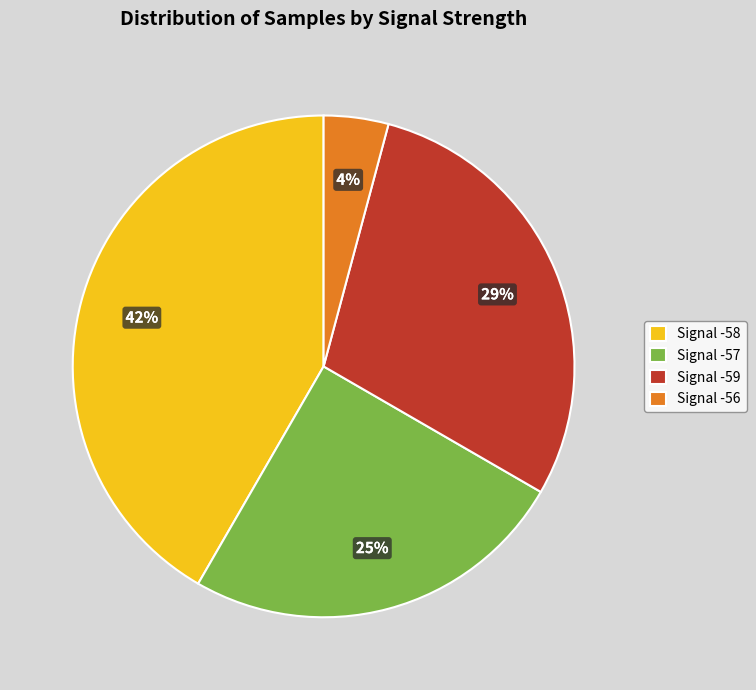

Combined, do Signal -56 and Signal -59 account for over 50%?

No